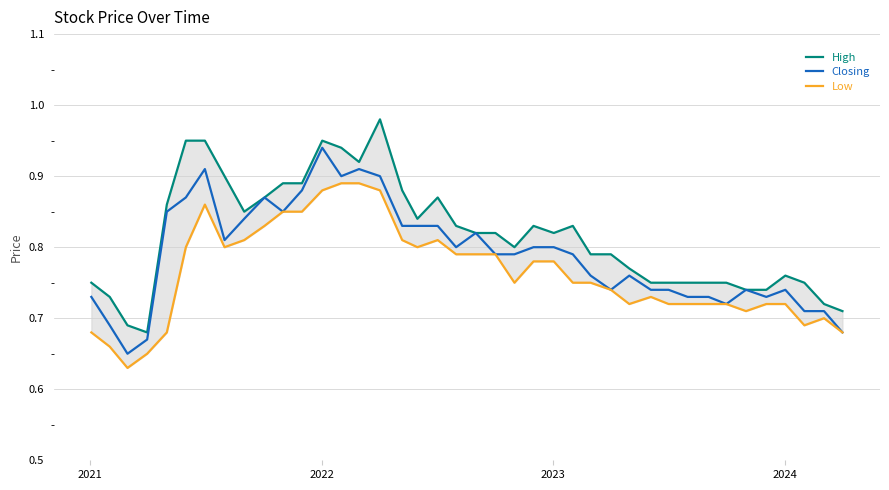

How many series are shown in this chart?

3